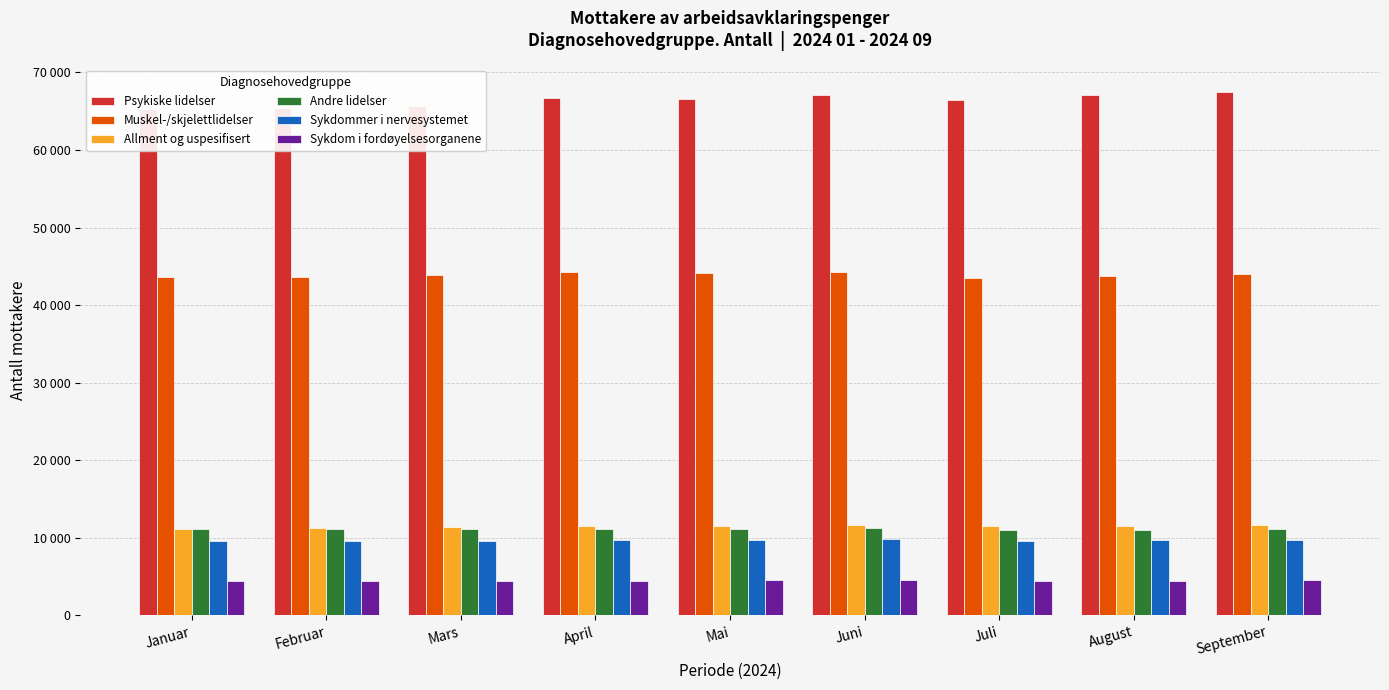

True or false: Psykiske lidelser has a value of 67136 at Juni.

True